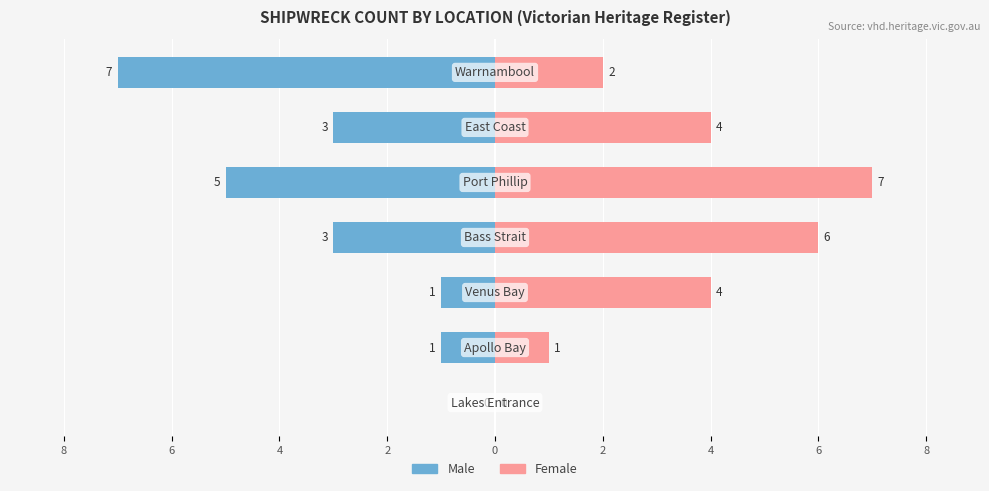

At 2, list the series in order from largest to smallest.

Male, Female